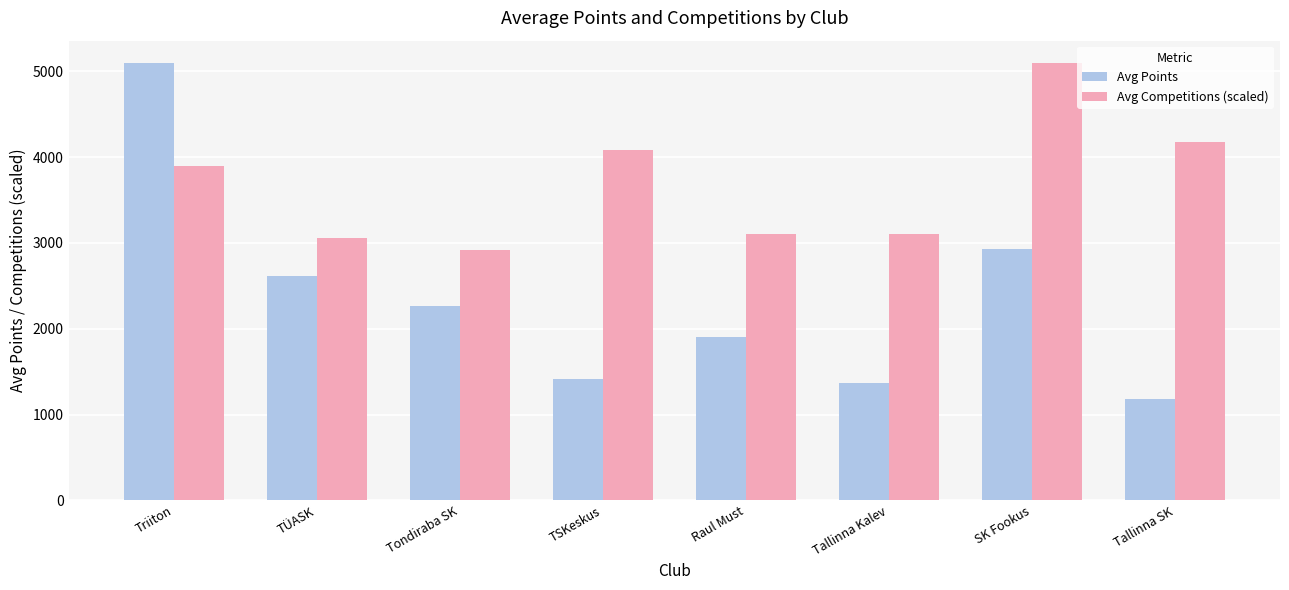

At which label is Avg Points closest to 3139?

SK Fookus